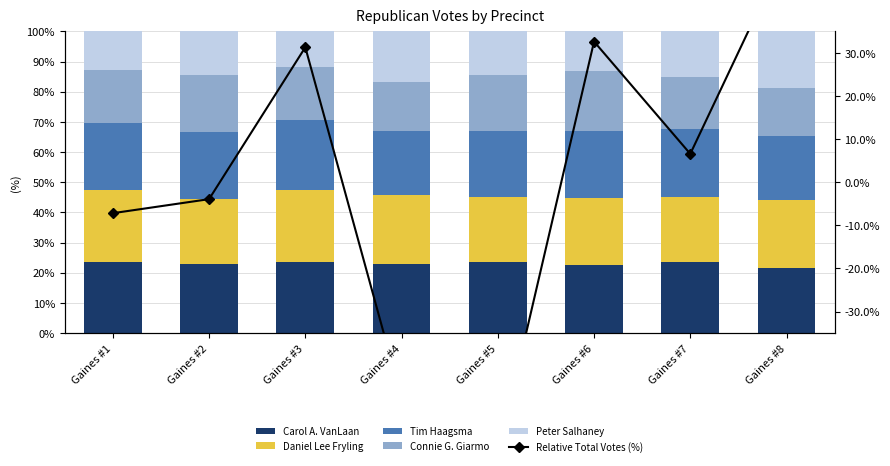

The value of Relative Total Votes (%) at Gaines #6 is 47.7. True or false?

False